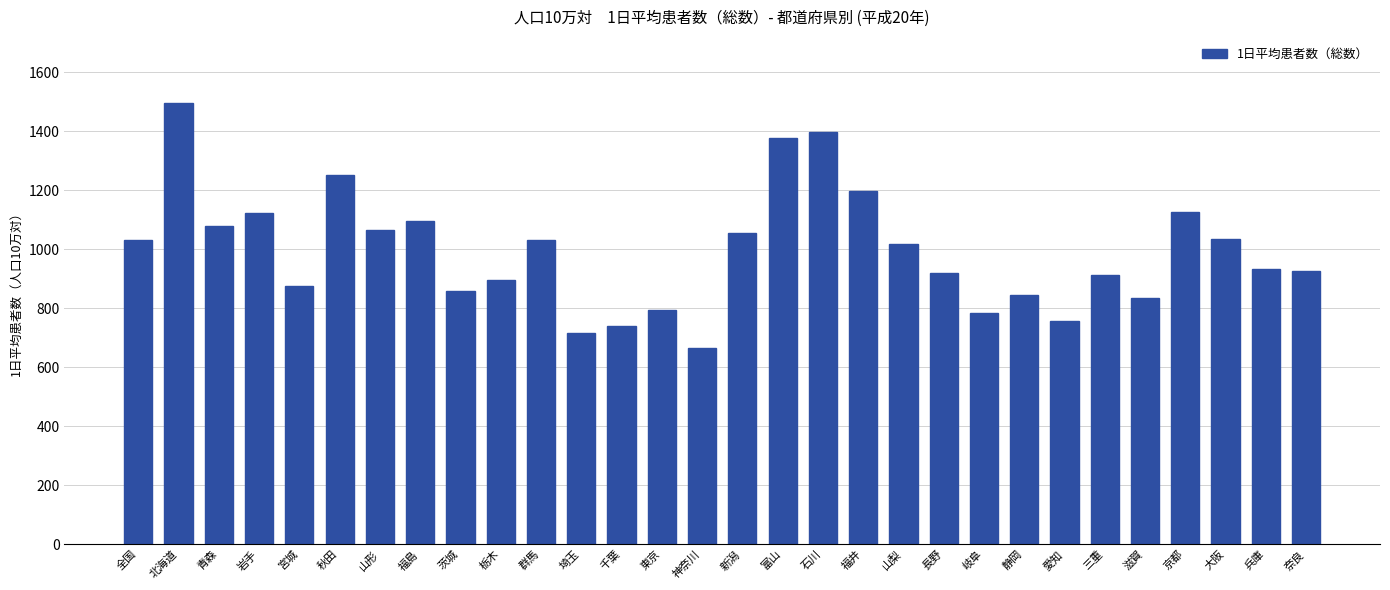

What is the sum of the values at 全国 and 愛知?

1790.0